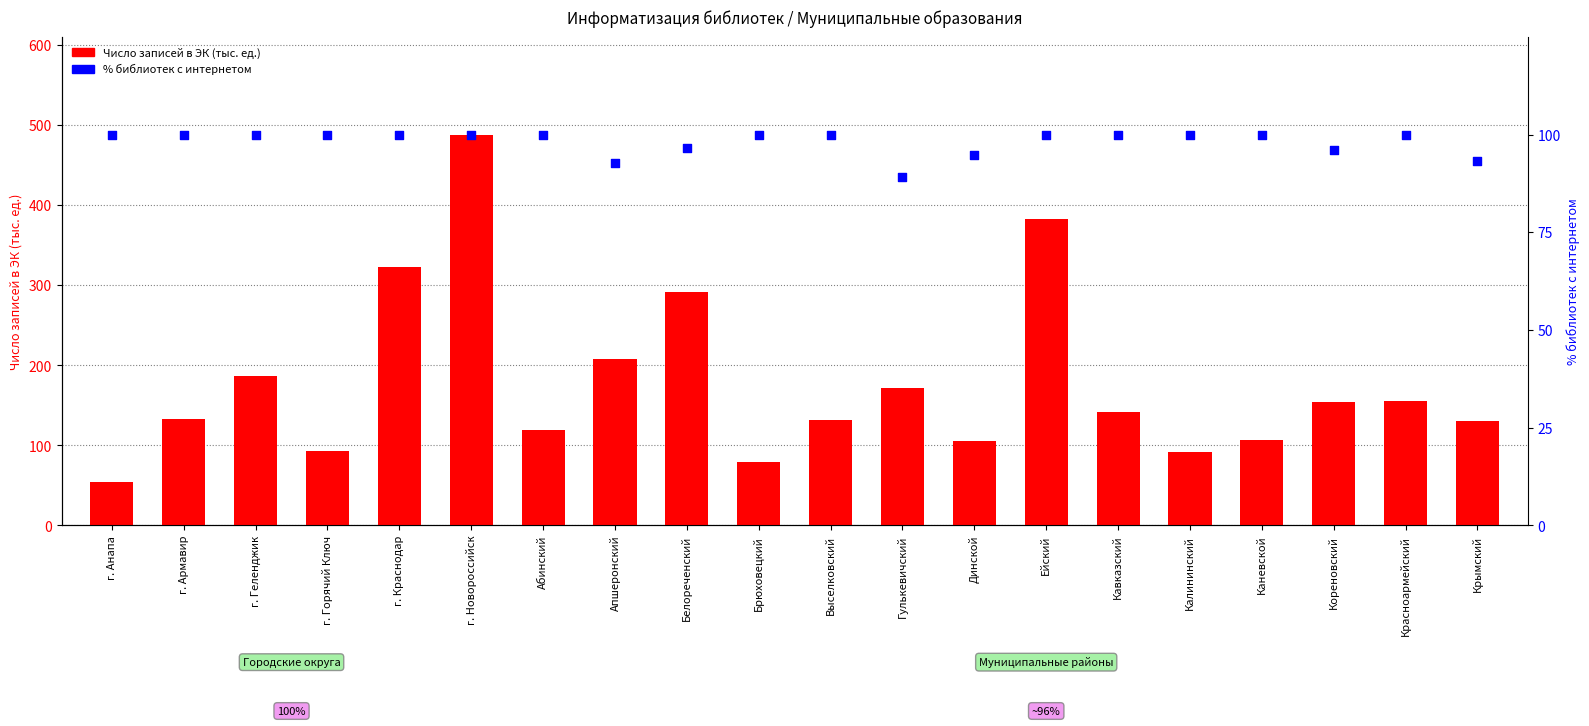

What are all the series names shown in the legend?

Число записей в ЭК (тыс. ед.), % библиотек с интернетом